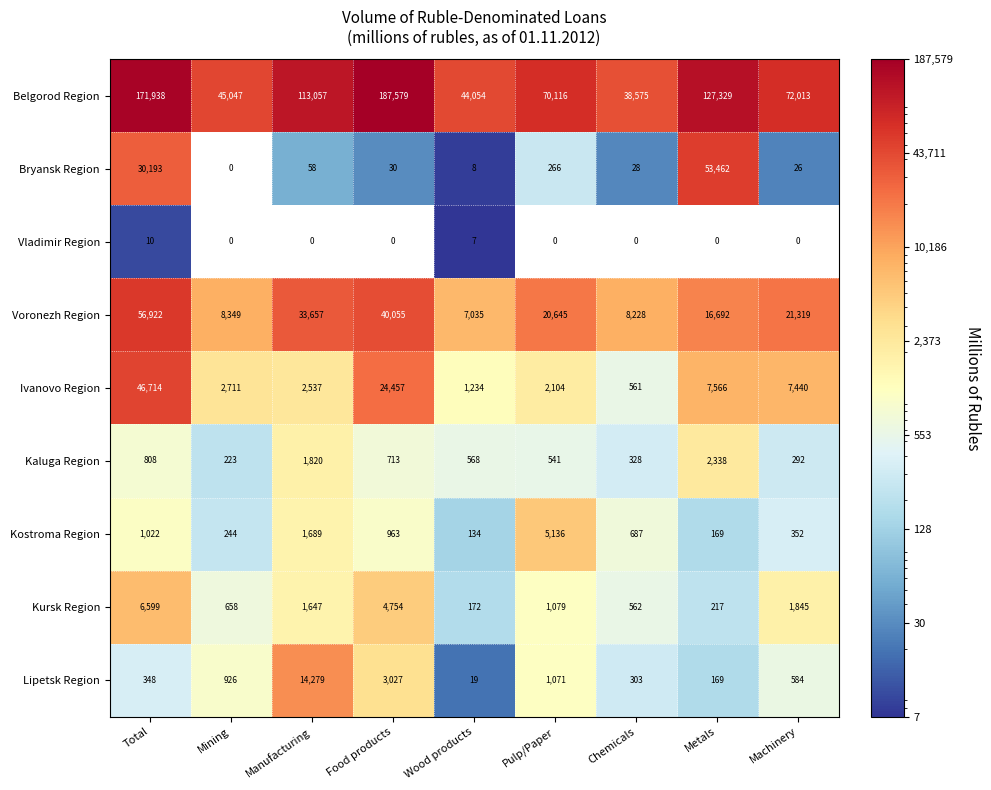

What is the highest value of the Vladimir Region series?

10